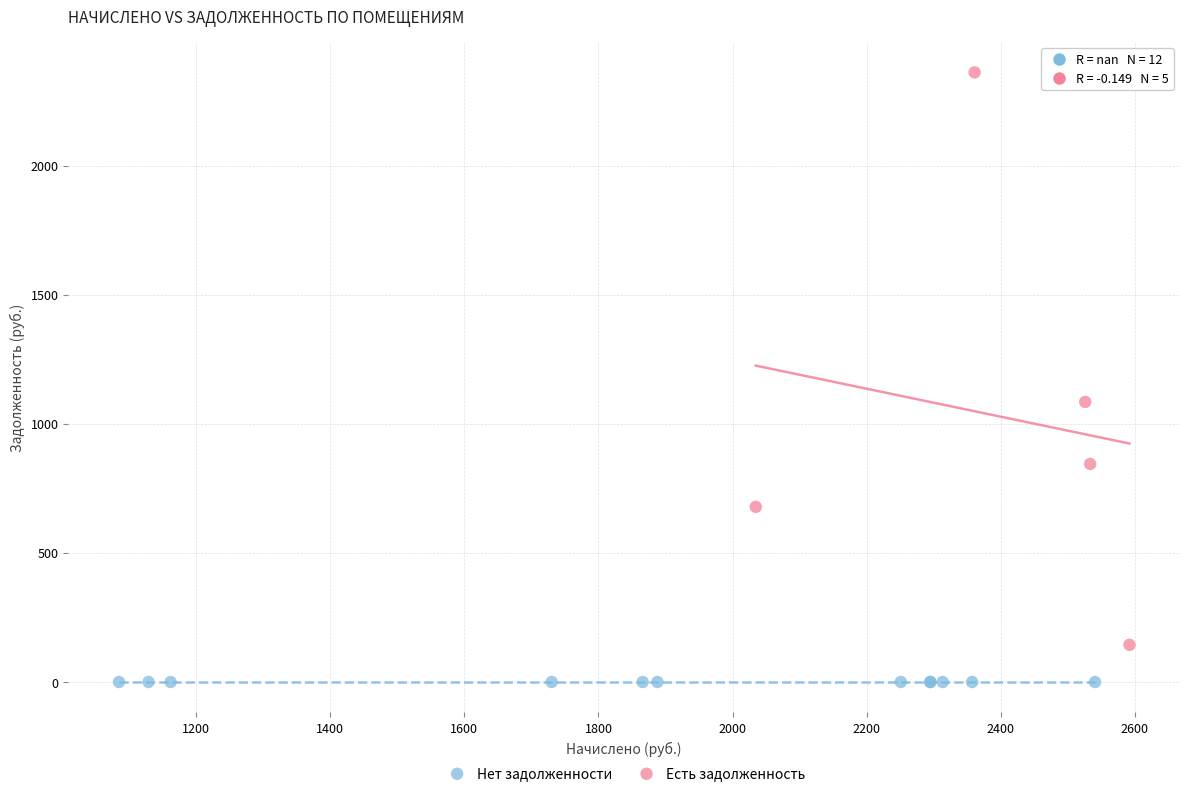

What are all the series names shown in the legend?

Нет задолженности, Есть задолженность